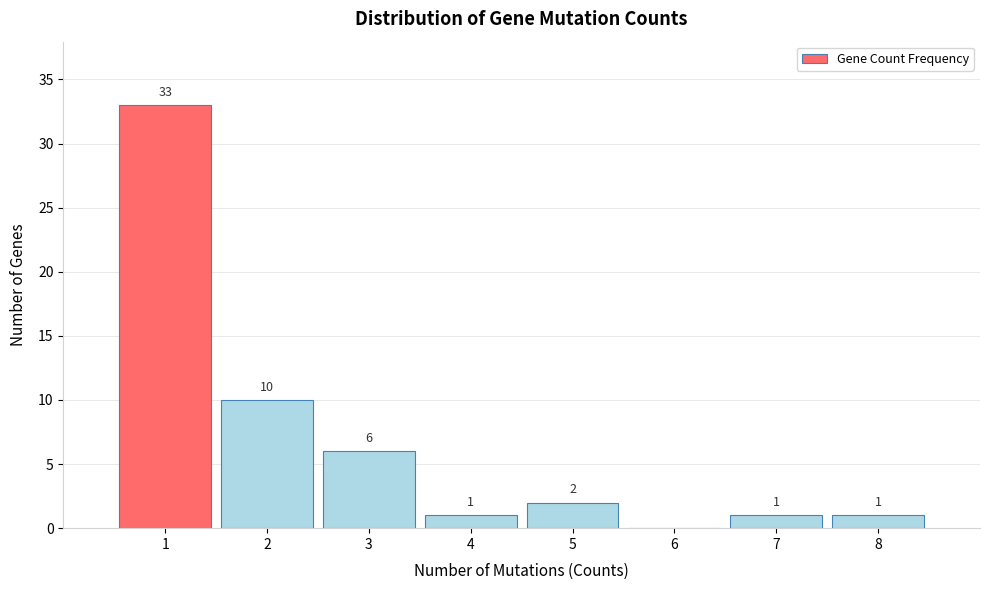

Which range on the x-axis has the tallest bar?

0.5 to 1.5